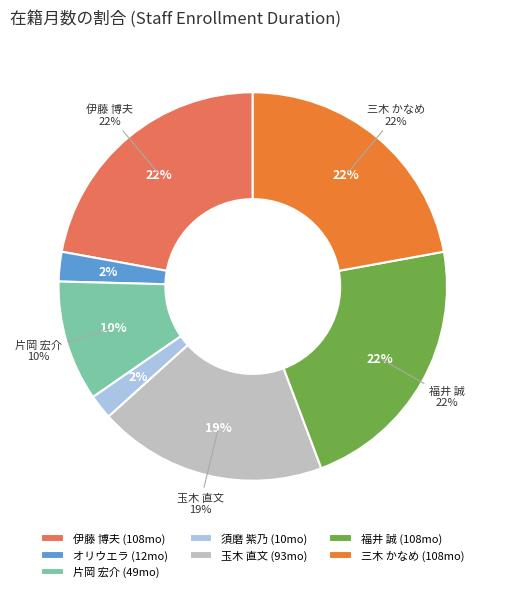

To the nearest percent, what portion does 三木 かなめ represent?

22%